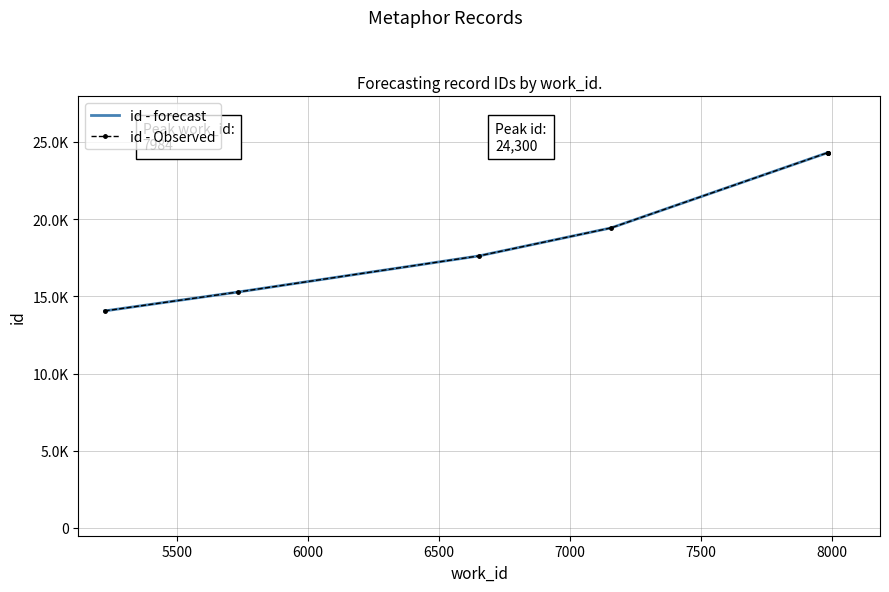

What are all the series names shown in the legend?

id - forecast, id - Observed